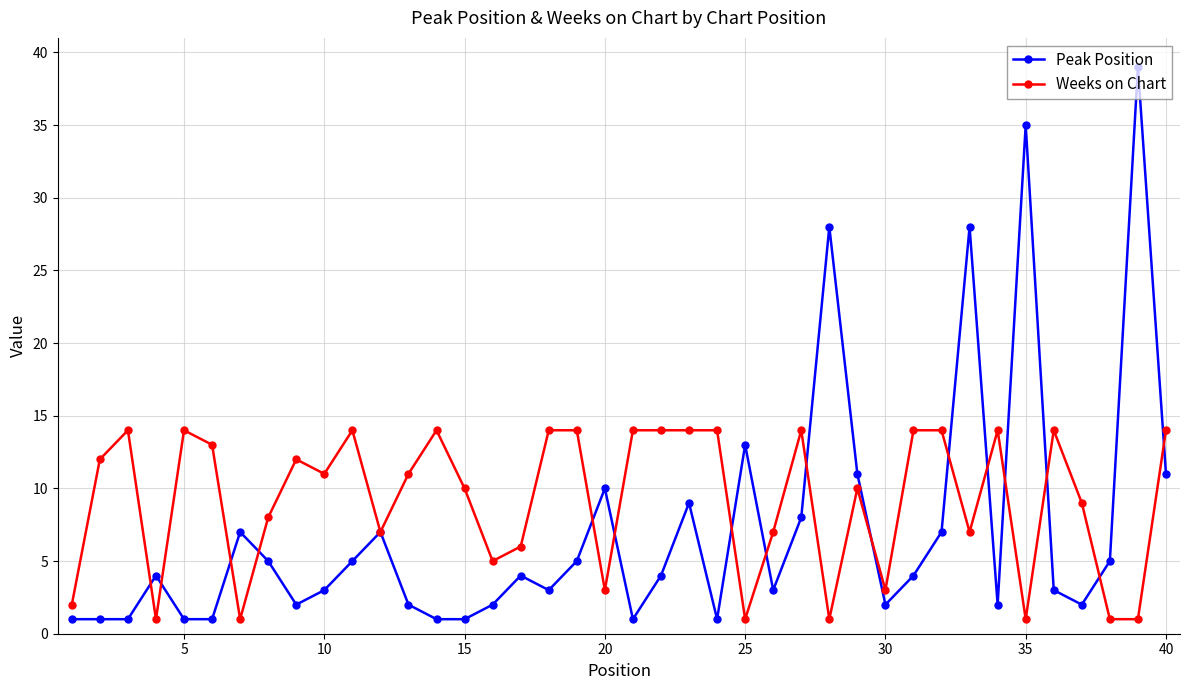

Which series has the widest spread of values?

Peak Position